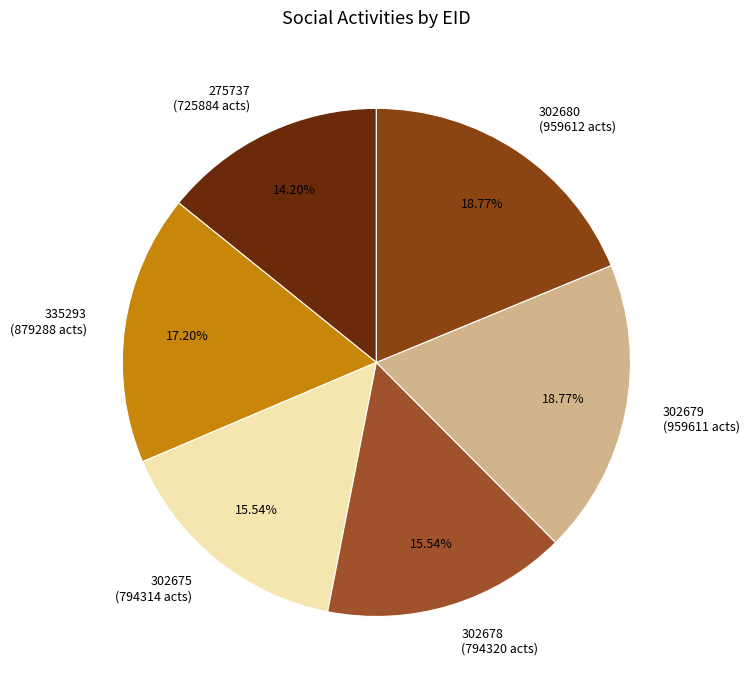

Approximately how many times larger is the value at 302680 (959612 acts) compared to 302679 (959611 acts)?

1.0